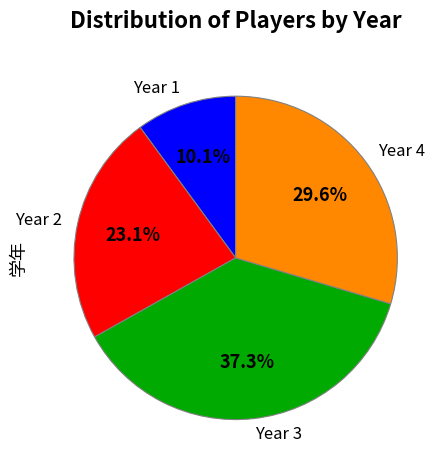

Rank the categories by value from lowest to highest.

Year 1, Year 2, Year 4, Year 3